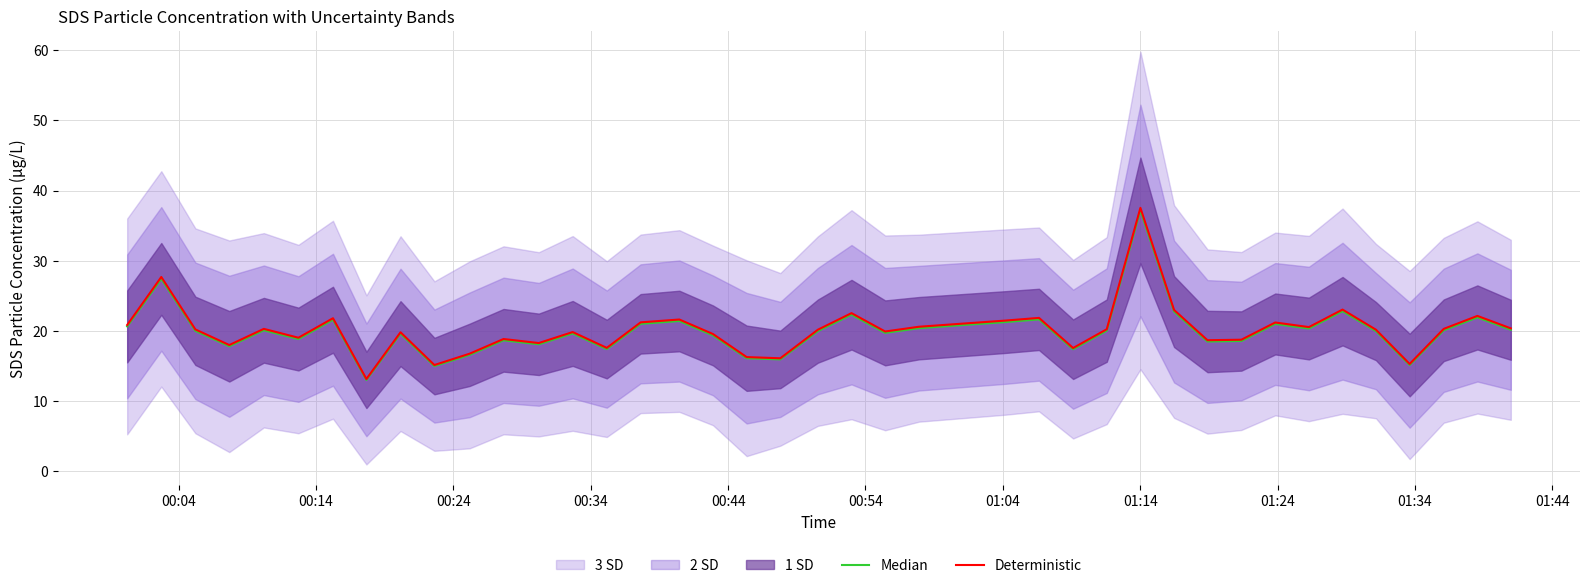

True or false: Deterministic and Median intersect in this chart.

False